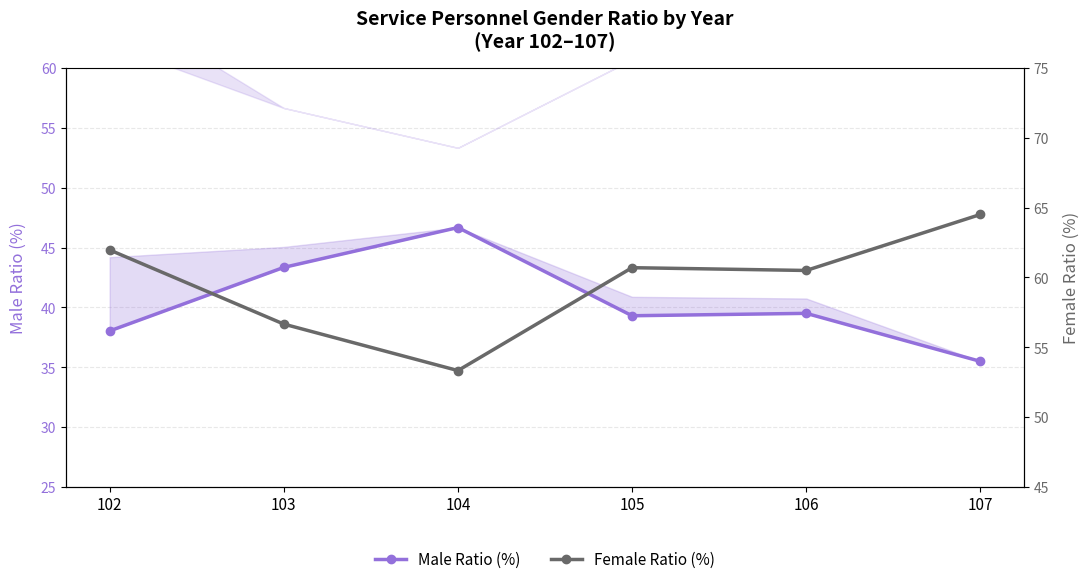

What is the total value across all series at 103?

100.0